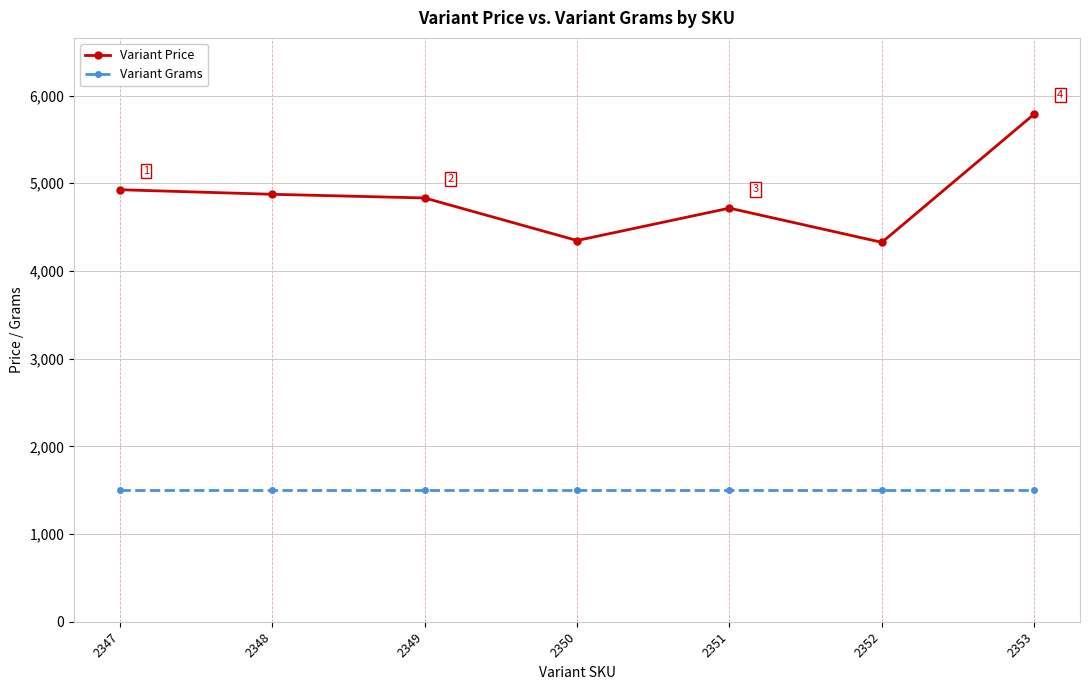

What is the sum of all Variant Price values?

33810